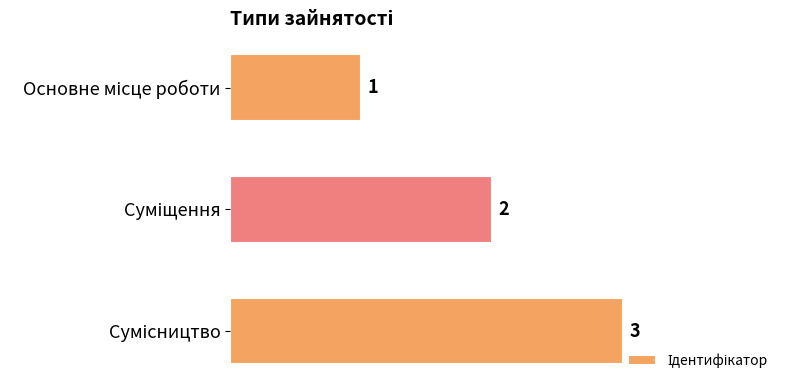

What is the value of the 2nd bar from the top?

2